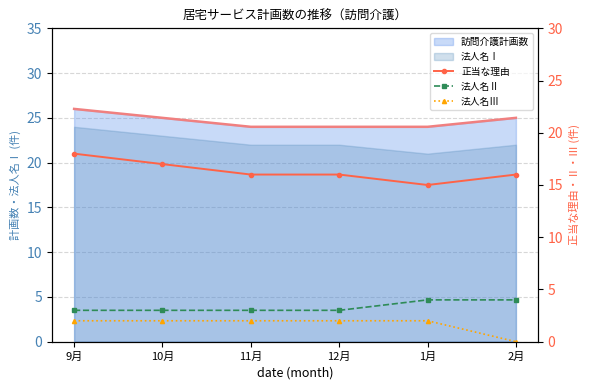

At which label does 法人名Ⅱ reach its peak?

1月